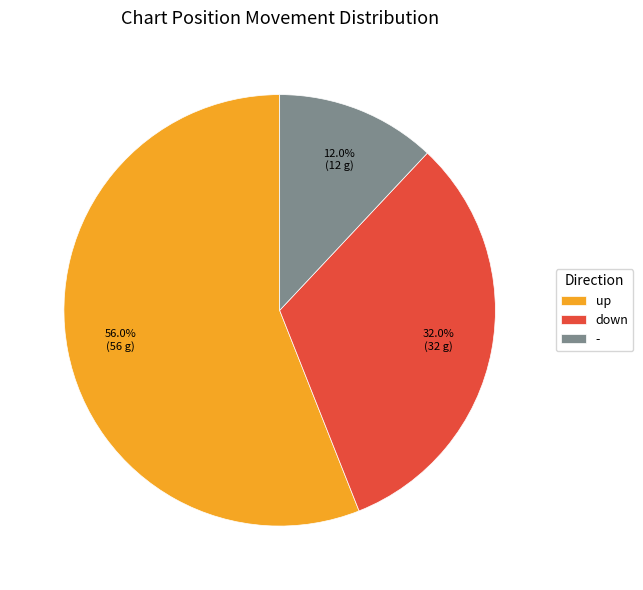

To the nearest percent, what is the difference between the largest and smallest slice percentages?

44%